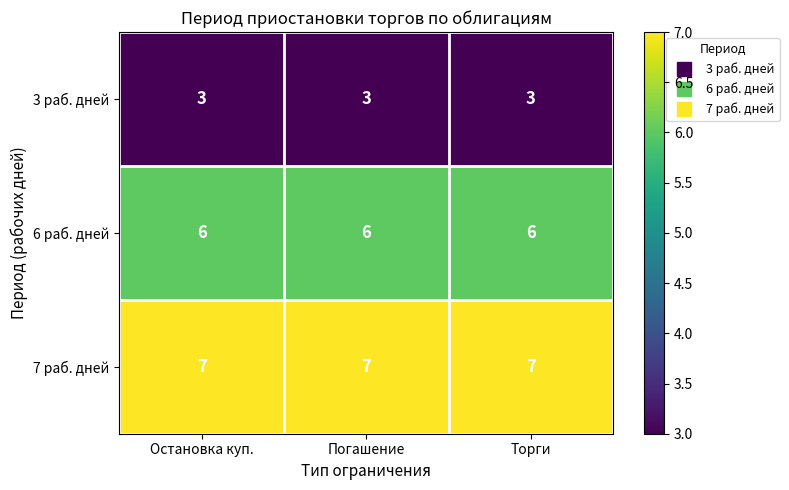

What is the smallest value displayed?

3